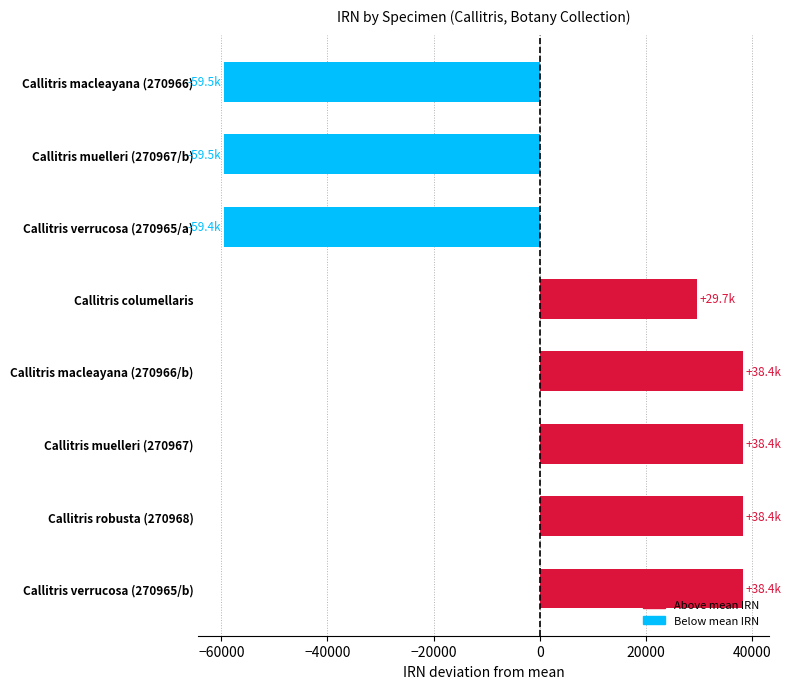

Are the bars horizontal?

Yes